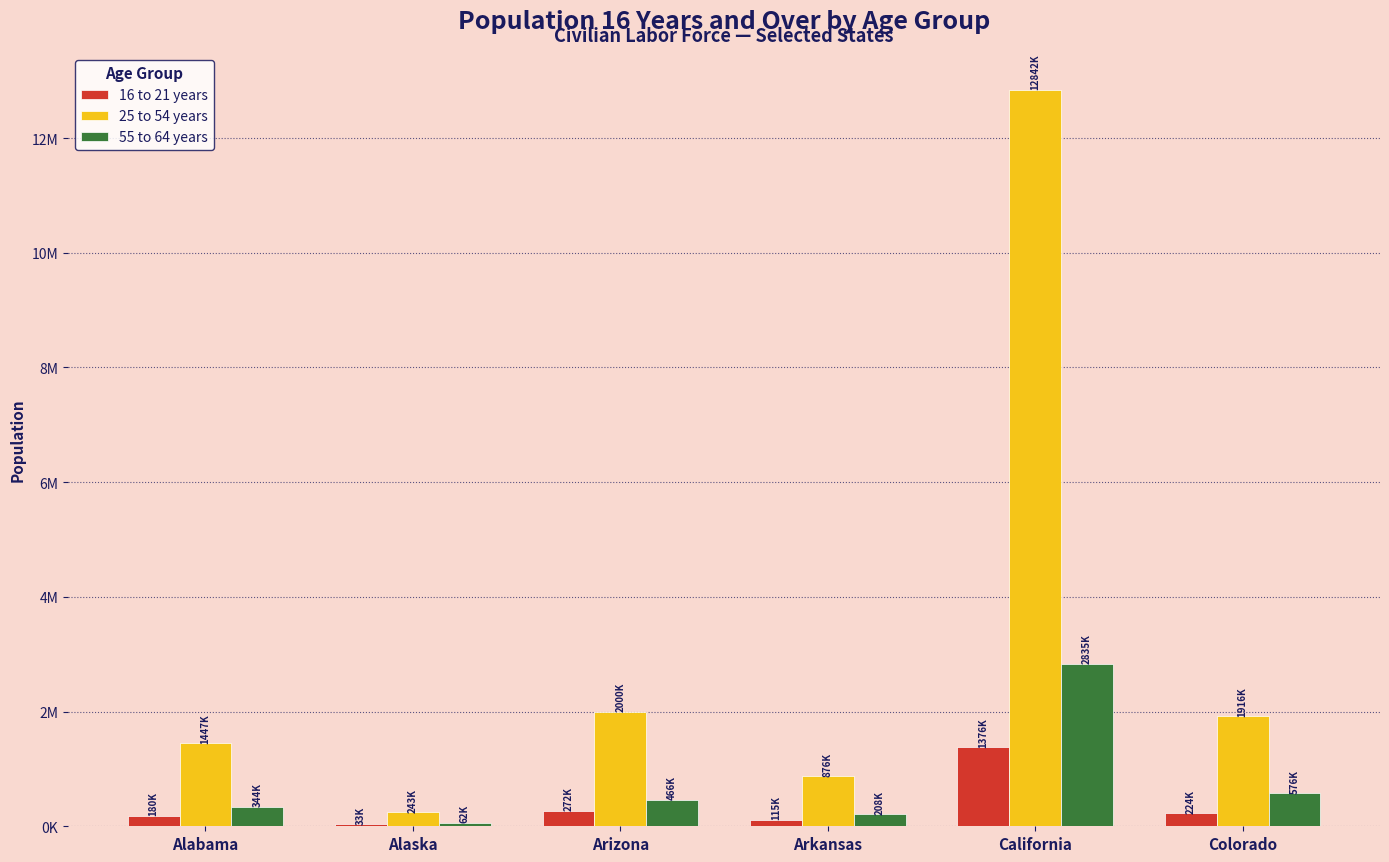

What is the highest value of the 55 to 64 years series?

2835030